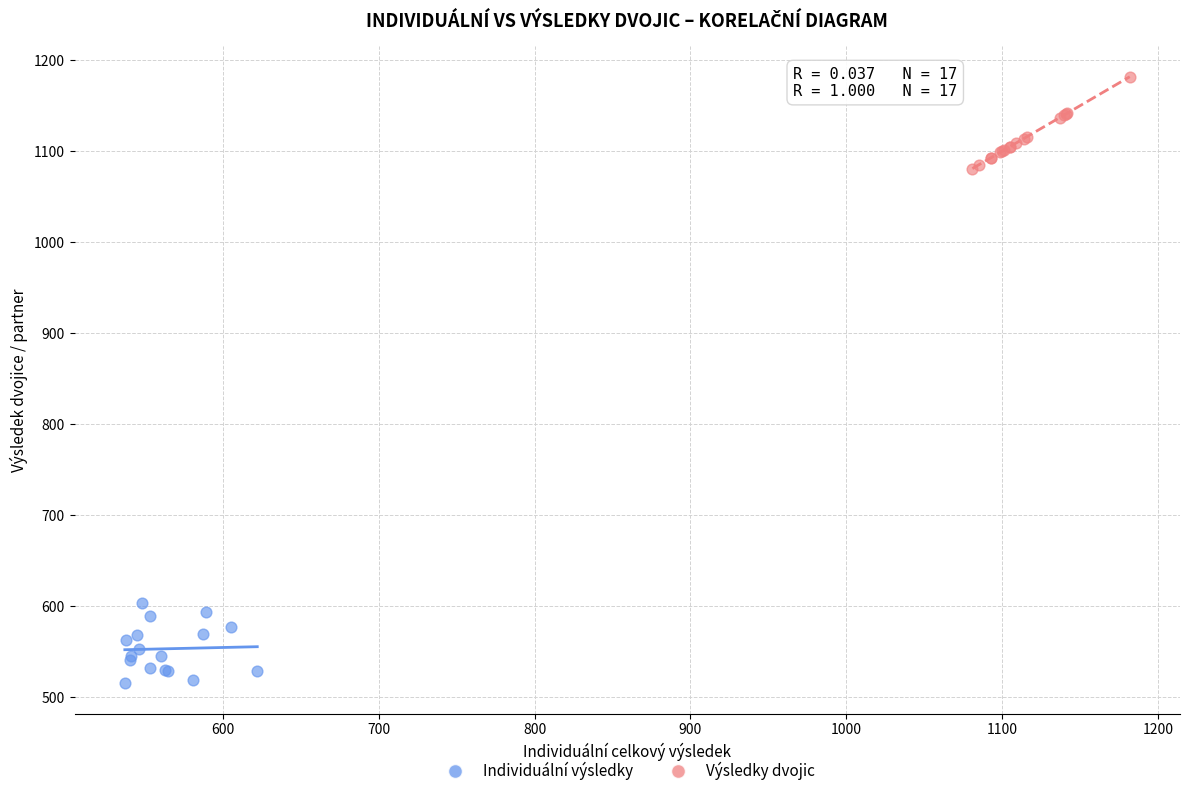

Which series contains the lowest Y value?

Individuální výsledky